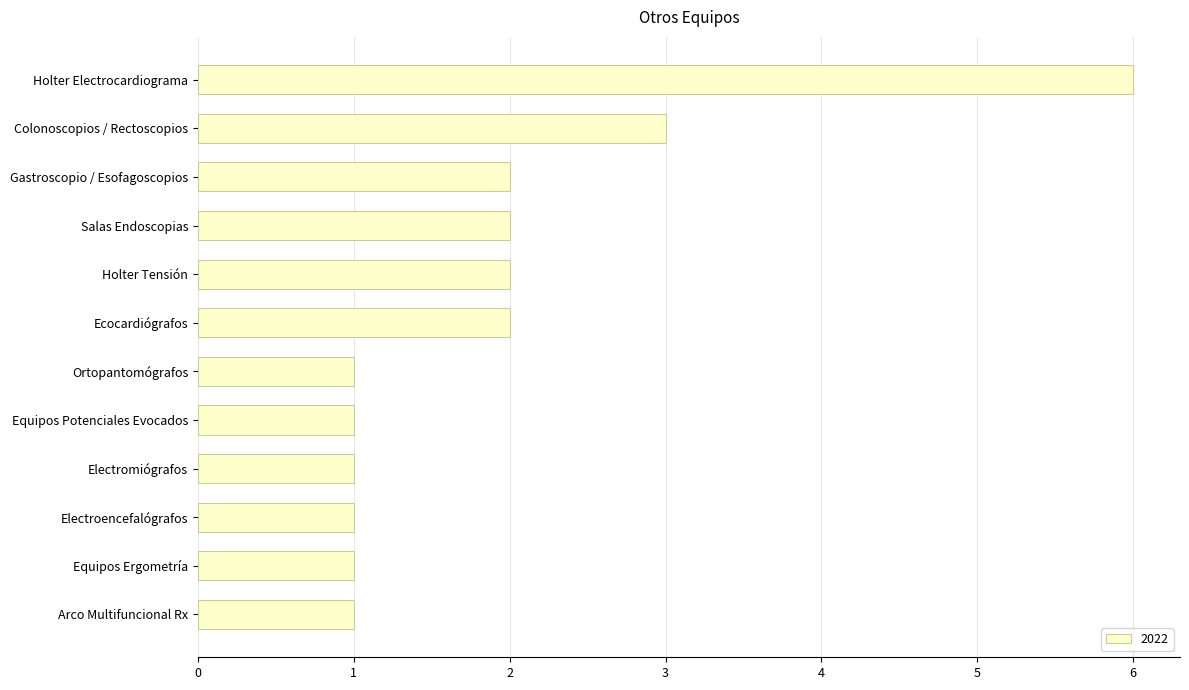

What is the maximum value shown in the chart?

6